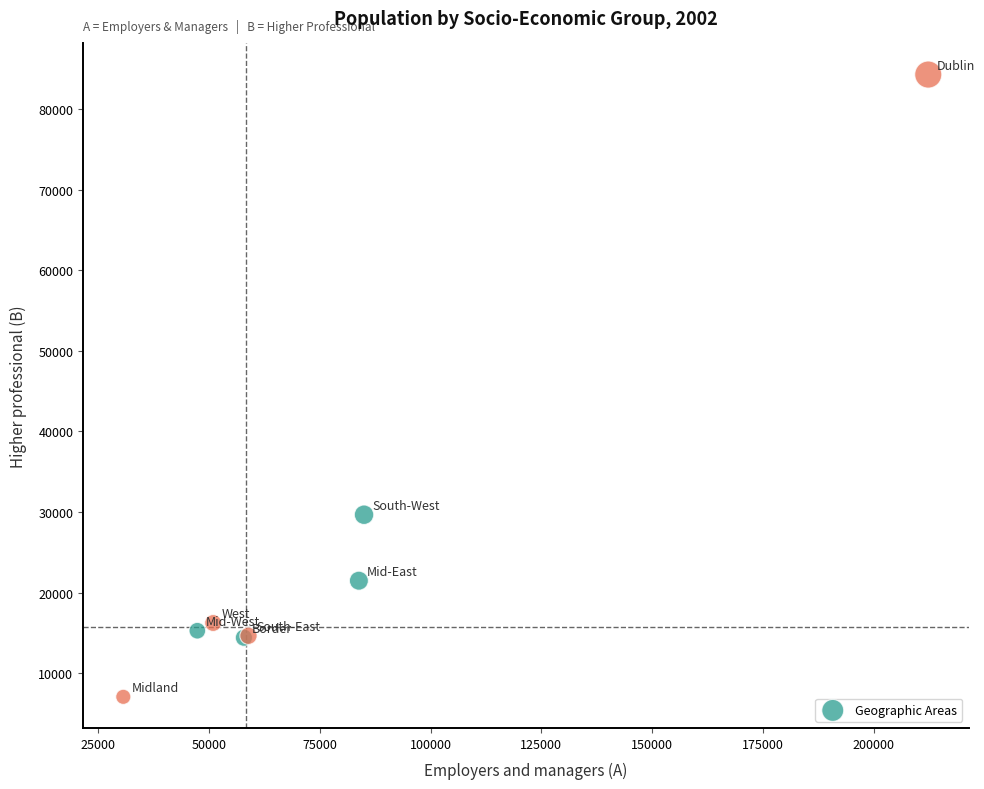

What Y value in the scatter plot is closest to 45681?

29667